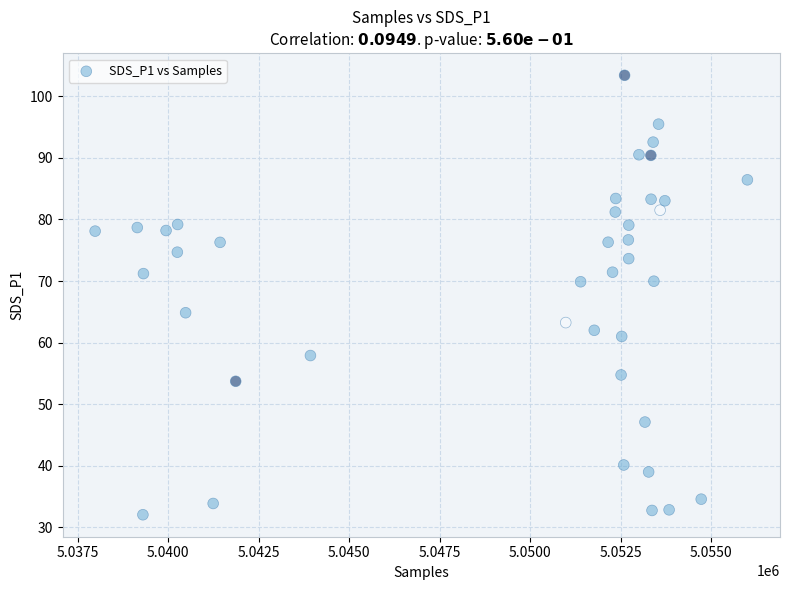

What is the range of X values (max minus min)?

18014.0